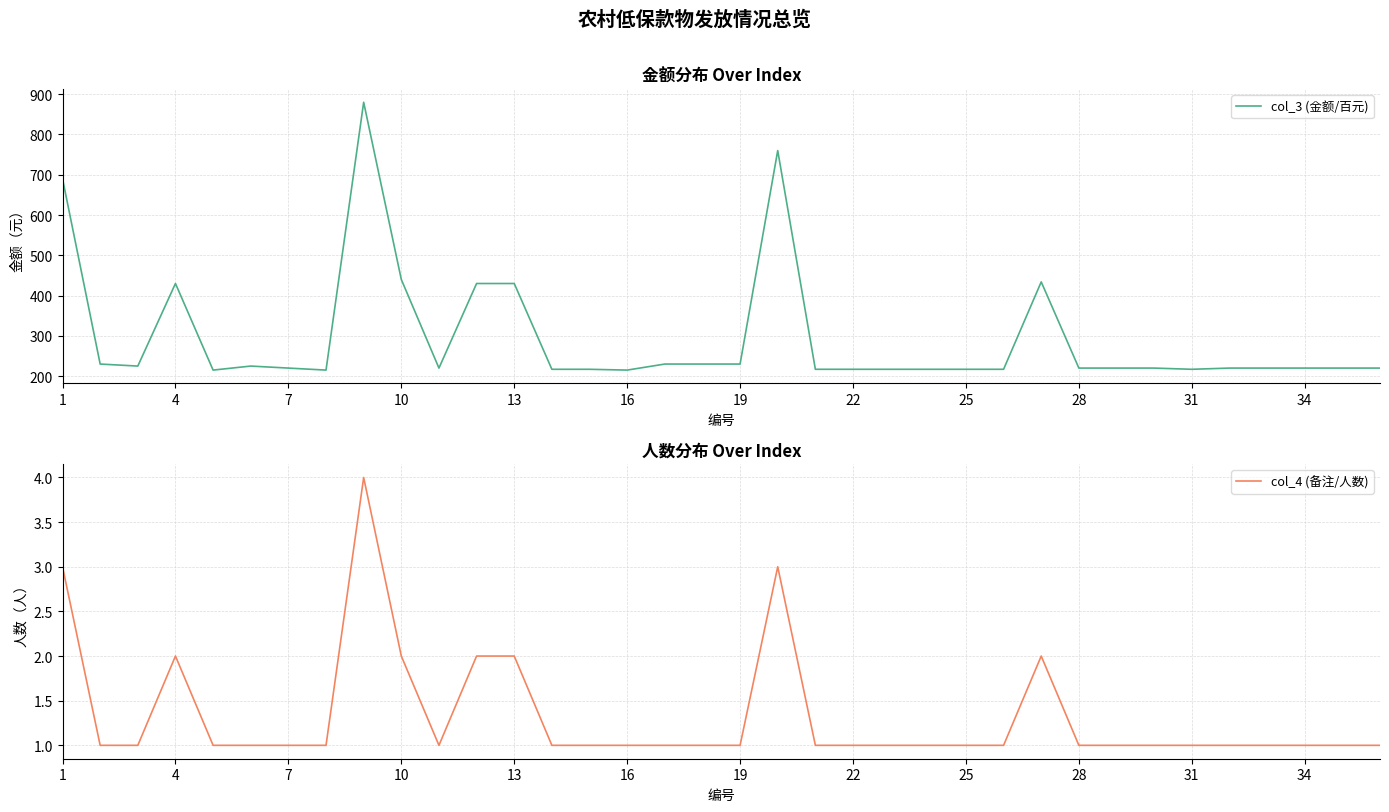

What is the difference between the maximum and second lowest values in the col_4 (备注/人数) series?

3